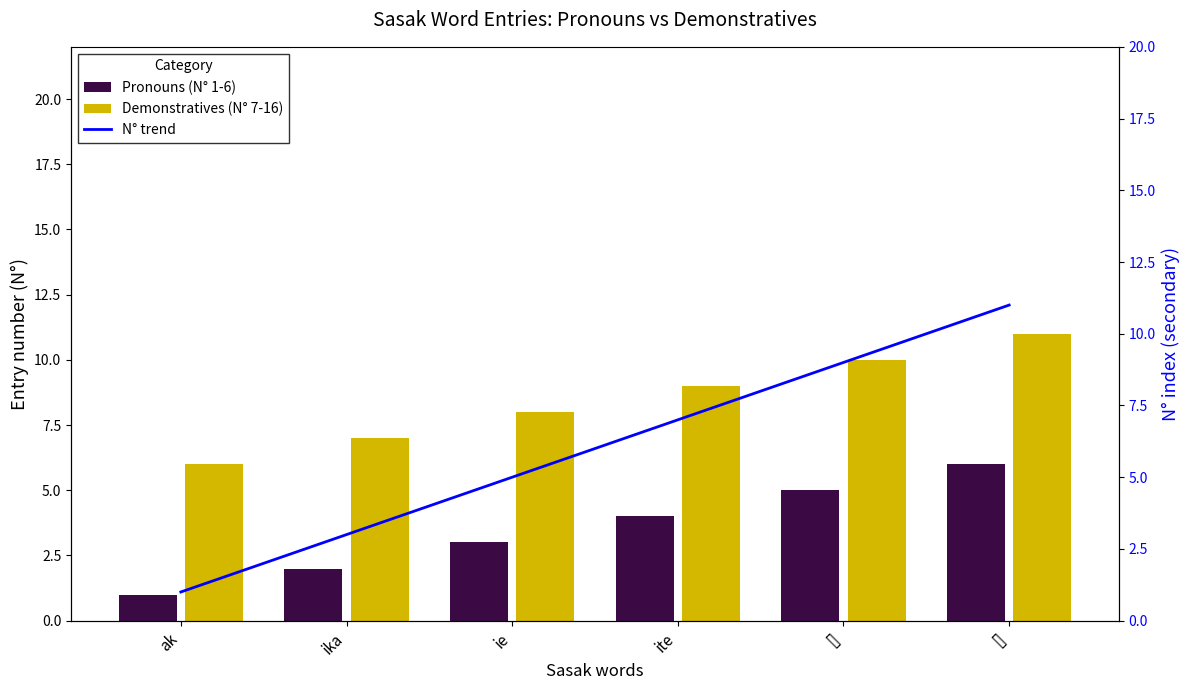

How many groups of bars are there?

6